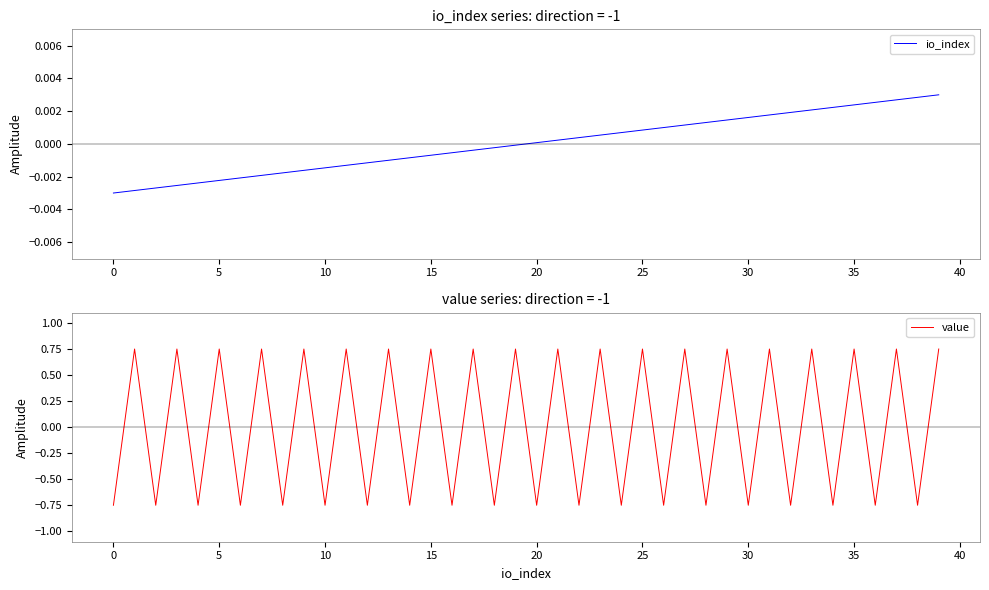

Which series has the widest spread of values?

value